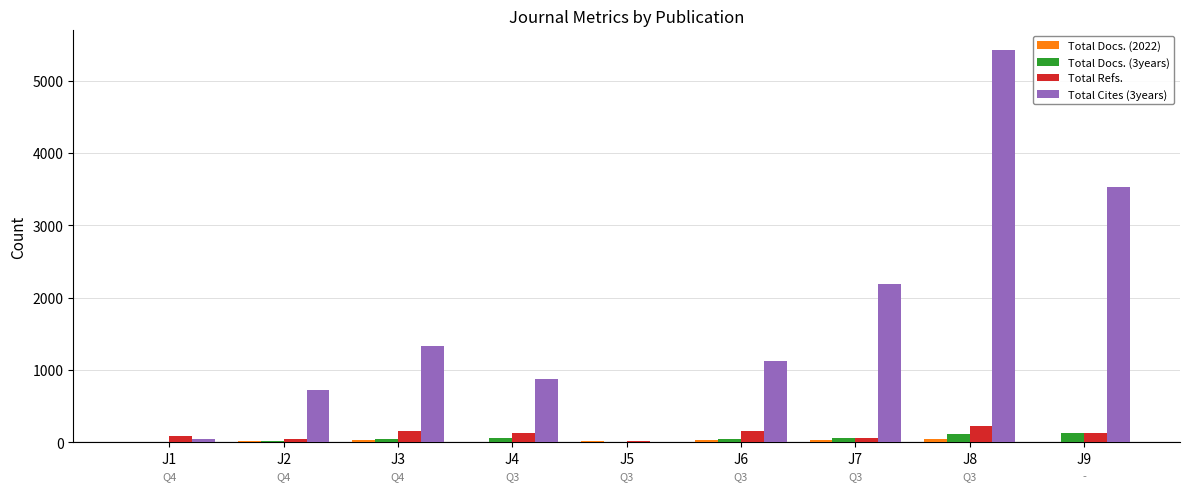

Which series has the largest total across all categories?

Total Cites (3years)